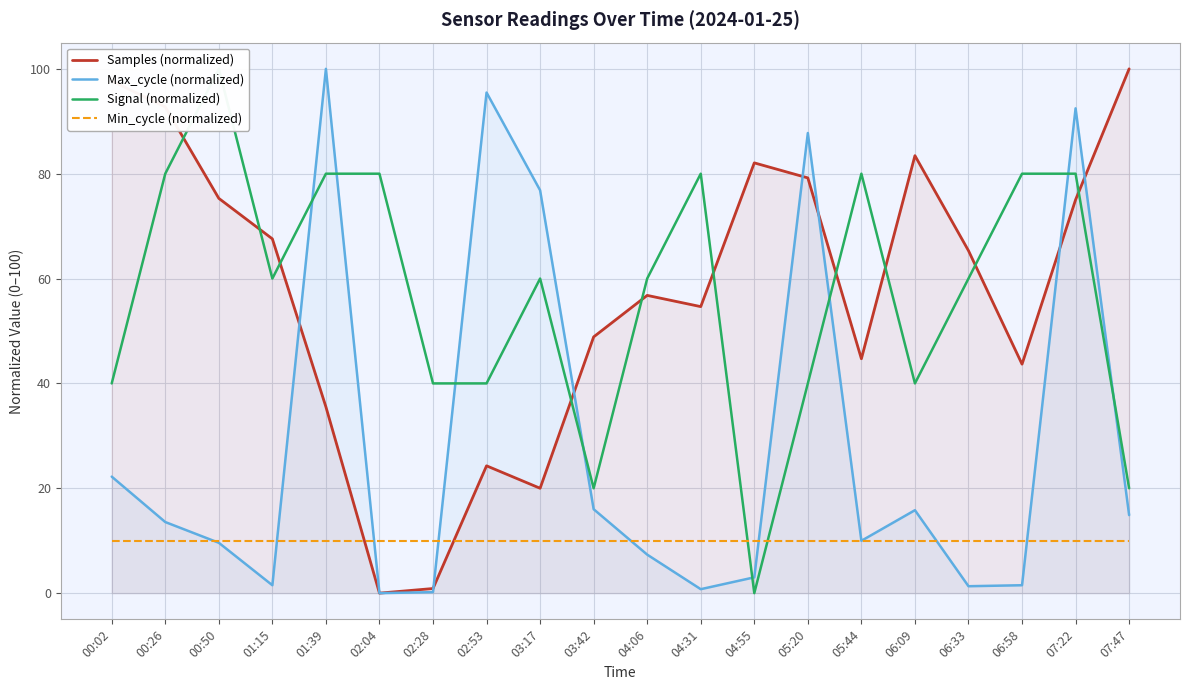

Reading right to left, what are all the values shown in this chart?

Samples (normalized): 100.0	75.0	43.7	65.3	83.4	44.7	79.2	82.1	54.6	56.8	48.9	20.0	24.3	0.9	0.0	35.5	67.6	75.3	92.7	97.7
Max_cycle (normalized): 14.9	92.5	1.5	1.3	15.8	10.0	87.8	3.0	0.8	7.3	16.0	76.8	95.5	0.2	0.0	100.0	1.5	9.6	13.6	22.2
Signal (normalized): 20.0	80.0	80.0	60.0	40.0	80.0	40.0	0.0	80.0	60.0	20.0	60.0	40.0	40.0	80.0	80.0	60.0	100.0	80.0	40.0
Min_cycle (normalized): 10.0	10.0	10.0	10.0	10.0	10.0	10.0	10.0	10.0	10.0	10.0	10.0	10.0	10.0	10.0	10.0	10.0	10.0	10.0	10.0